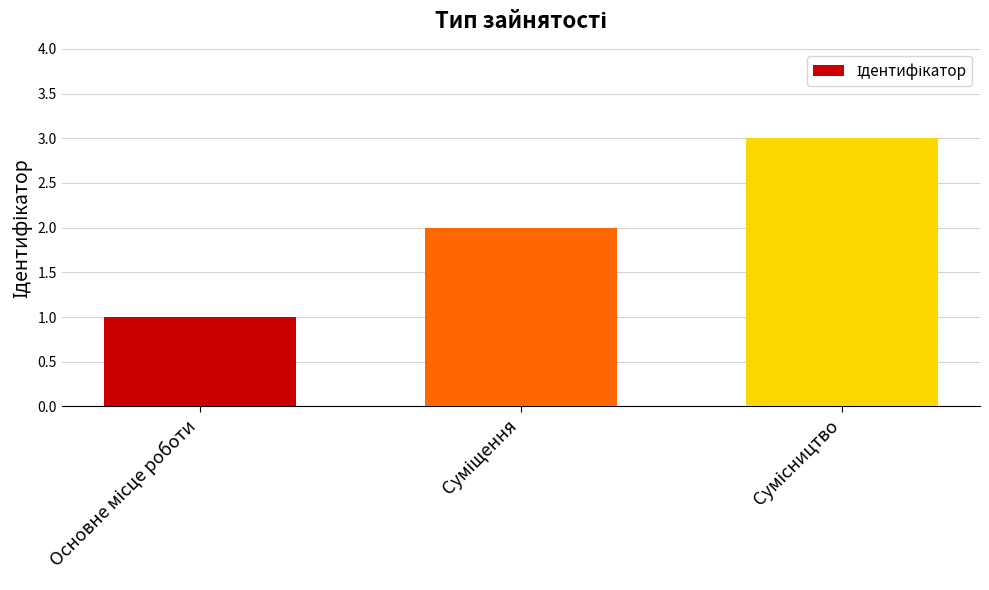

What is the maximum value shown in the chart?

3